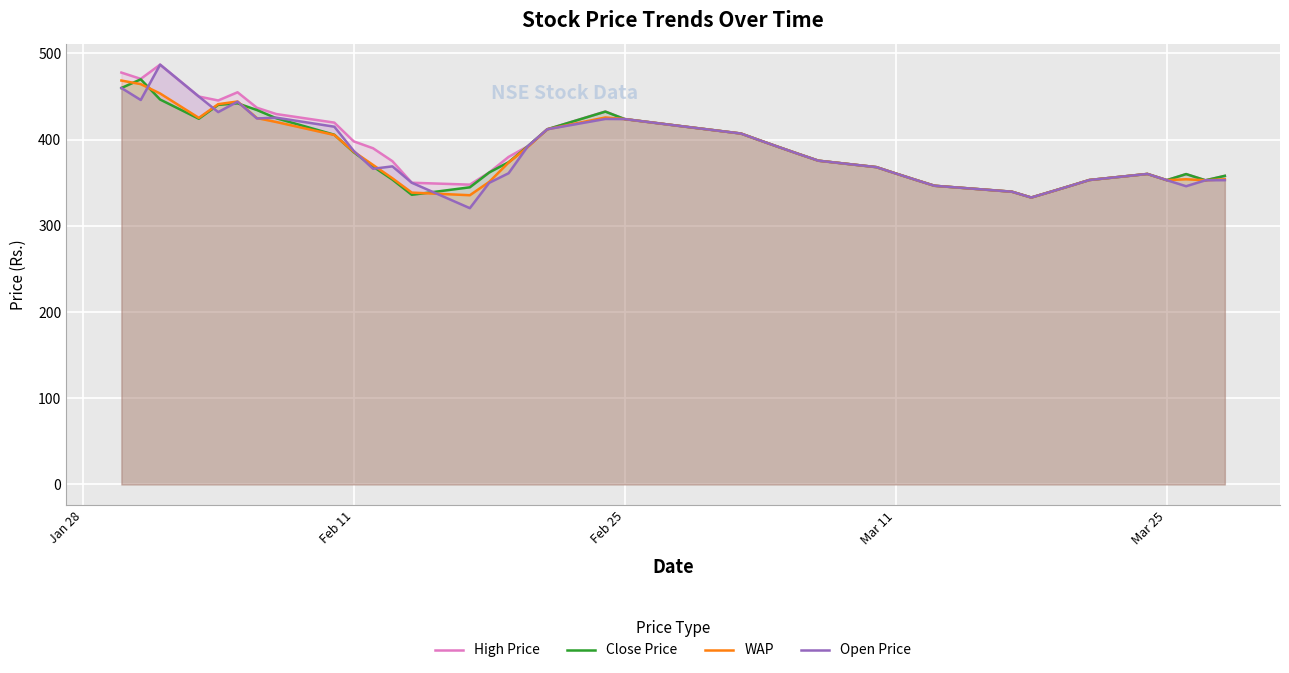

What is the minimum value shown in the chart?

320.5